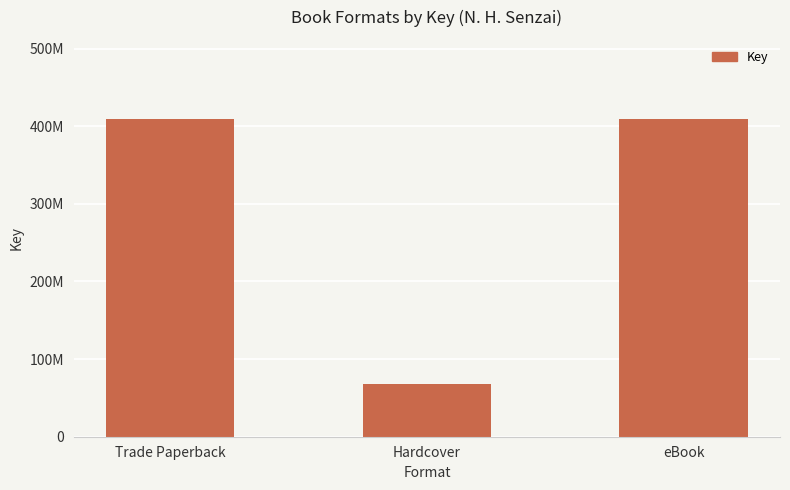

List the labels in order of value, smallest first.

Hardcover, Trade Paperback, eBook